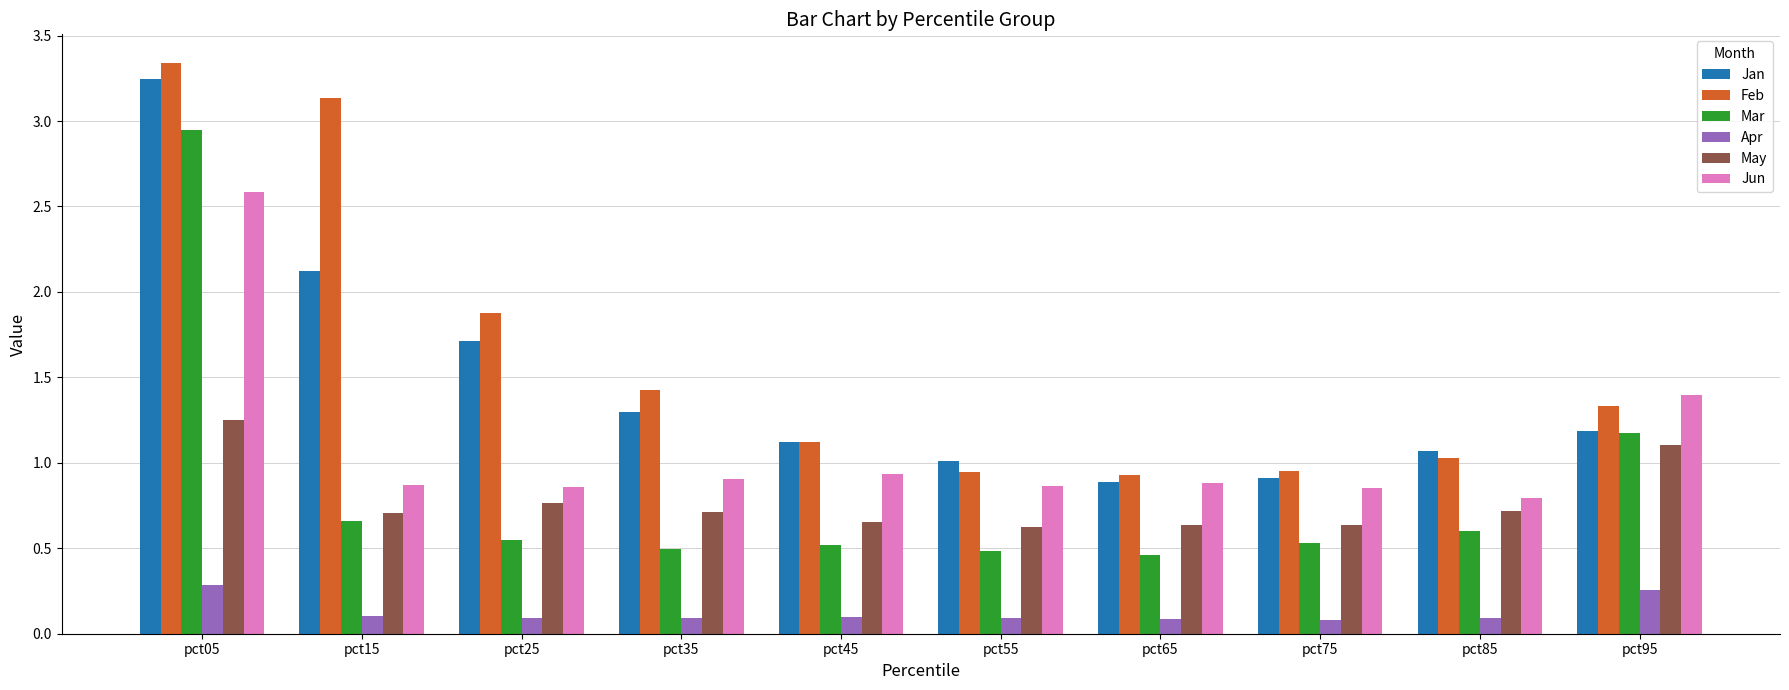

Is the value of Apr at pct15 greater than the value of Jan at pct65?

No